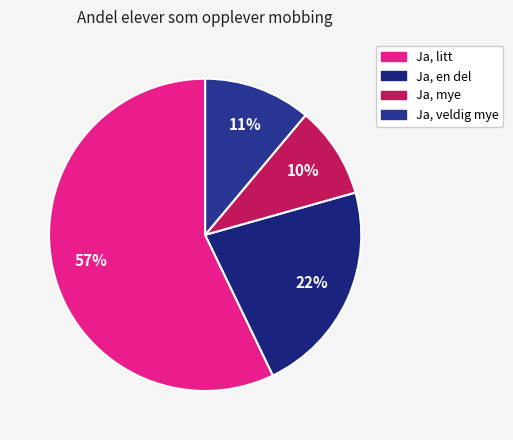

Does Ja, en del account for over 50% of the chart?

No